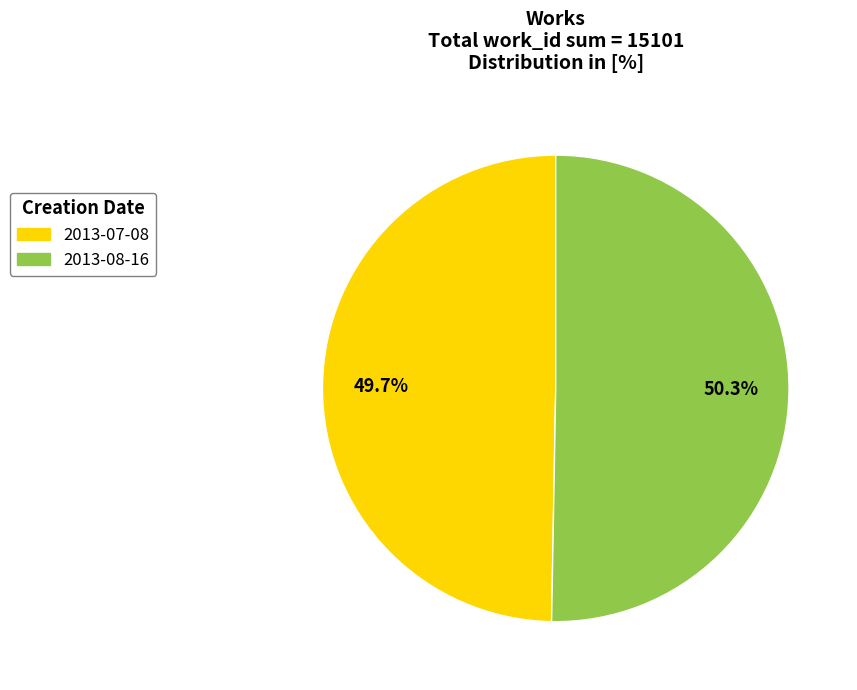

Which slice is the largest?

2013-08-16